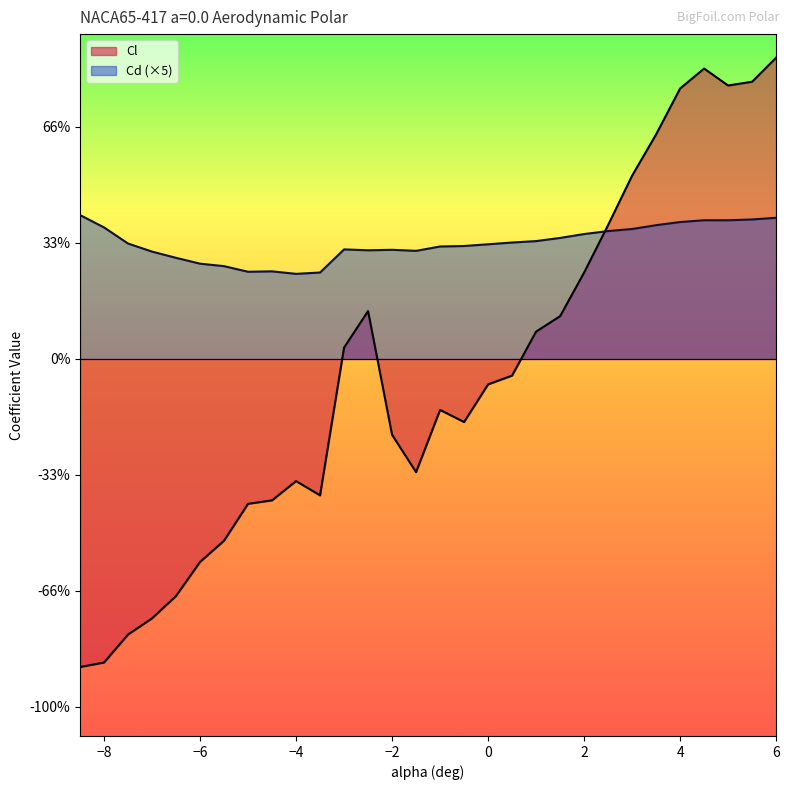

What is the total value across all series at 1.0?

0.3